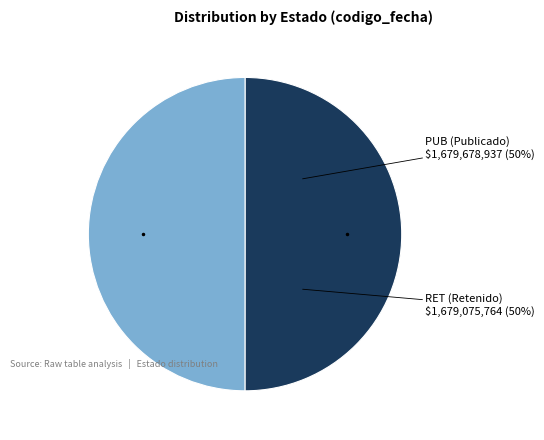

To the nearest percent, what portion does RET represent?

50%